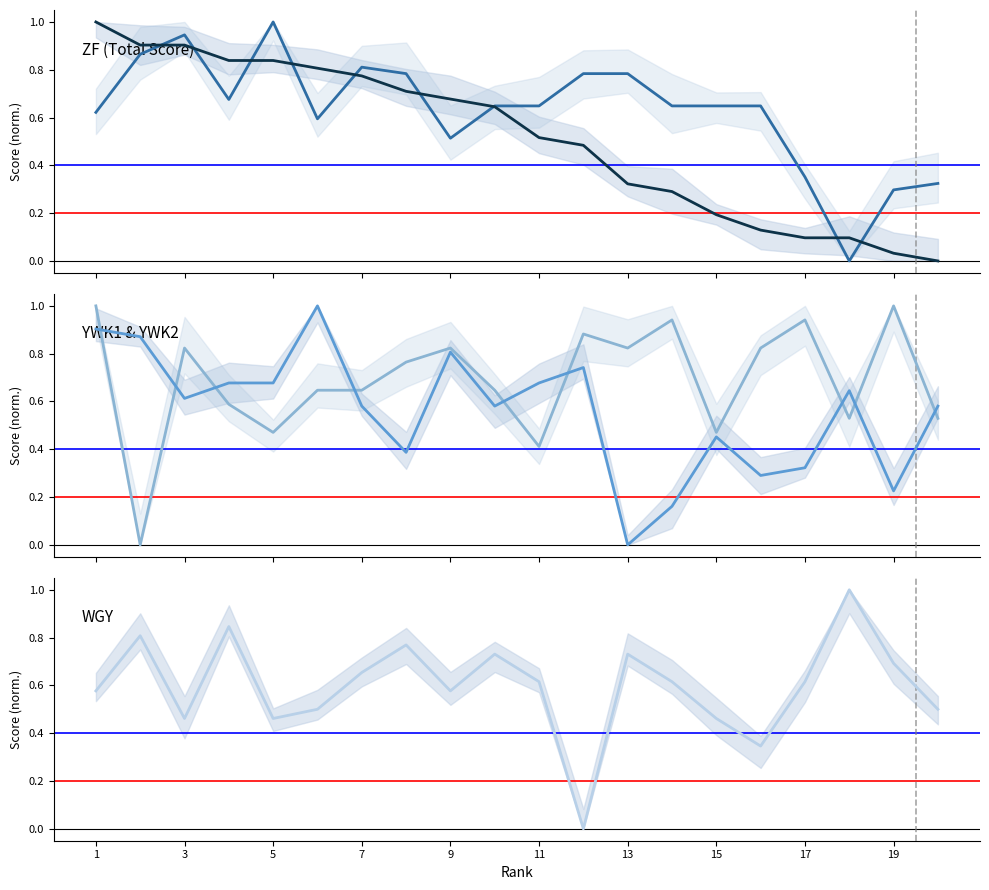

Does the chart display data point markers on the line(s)?

No